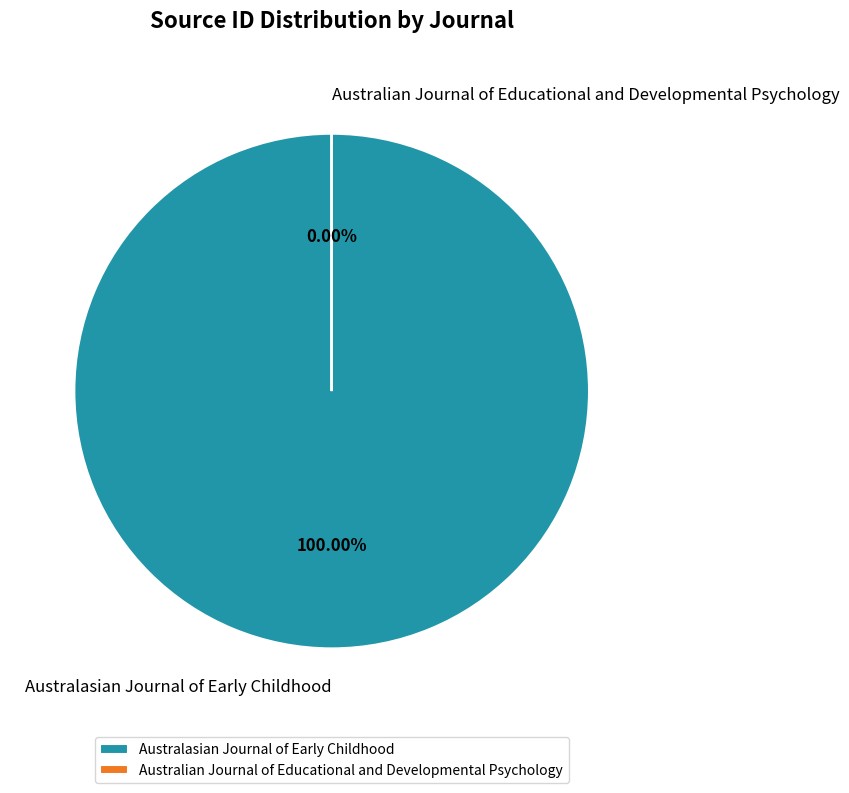

The Australasian Journal of Early Childhood slice represents 100% of the pie. True or false?

True